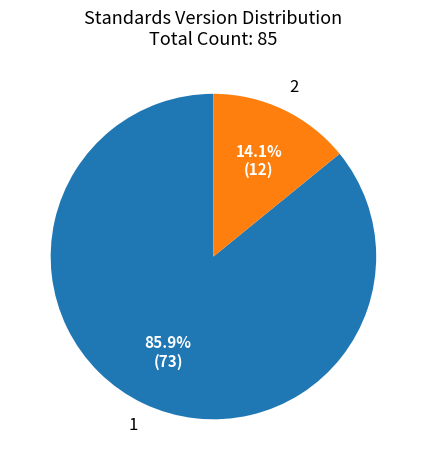

Is there any slice that represents more than half of the pie?

Yes